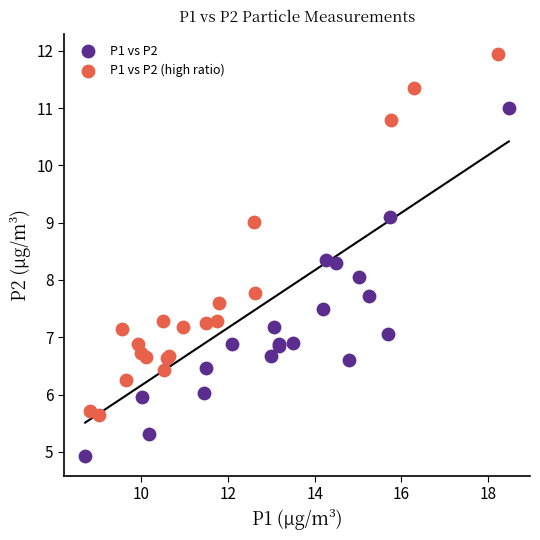

Which series reaches the maximum Y coordinate?

P1 vs P2 (high ratio)